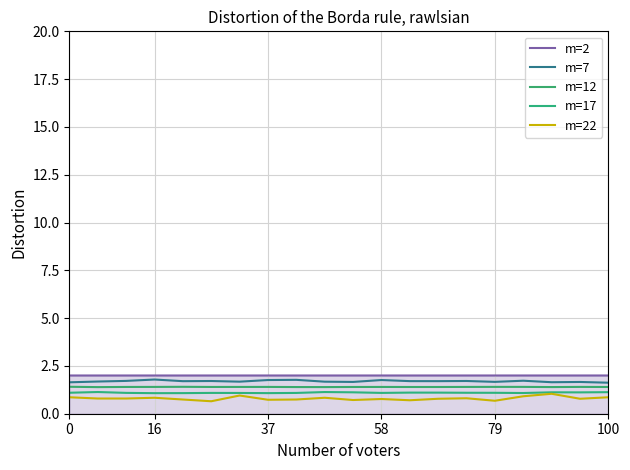

Where is the first local maximum for m=17?

16